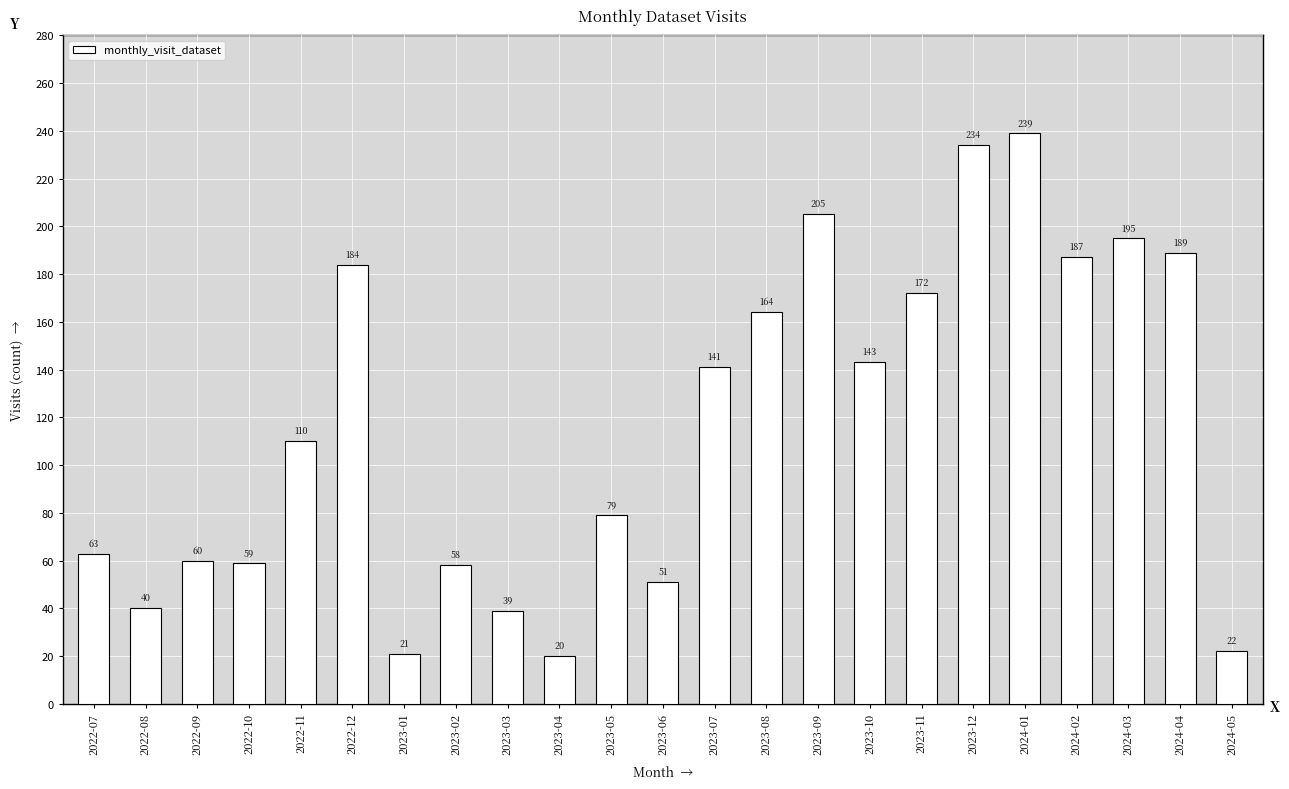

Are the bars grouped side by side (vs. stacked)?

No